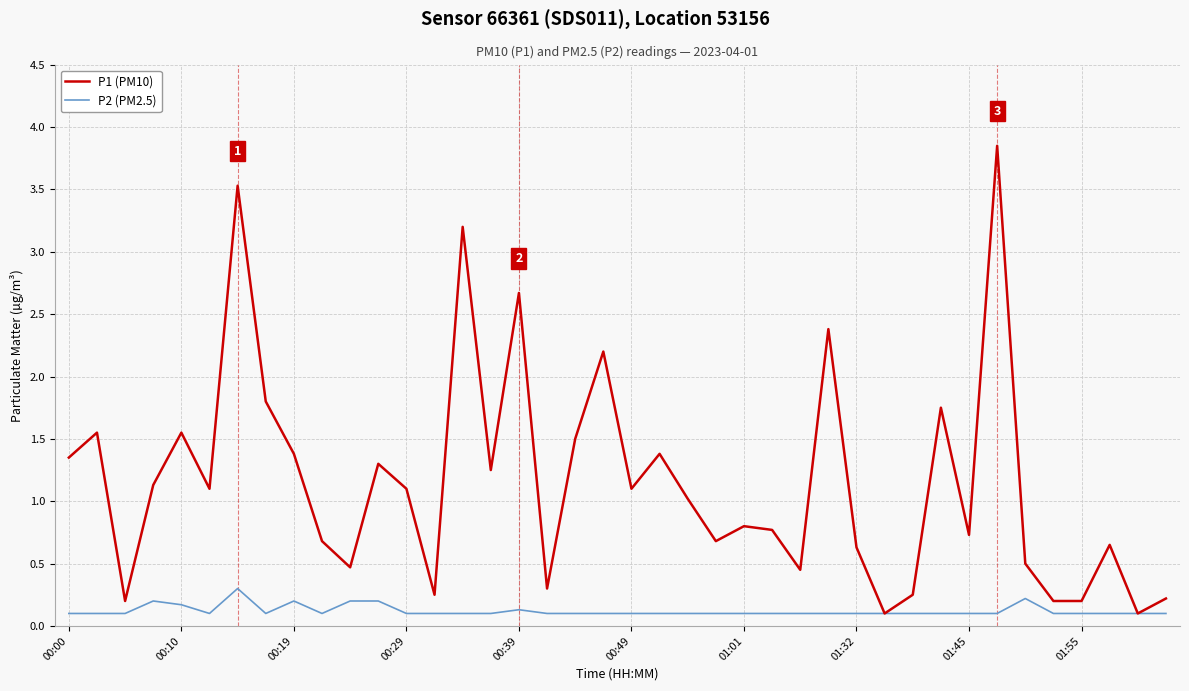

Rank the series by their maximum value, from lowest to highest.

P2 (PM2.5), P1 (PM10)